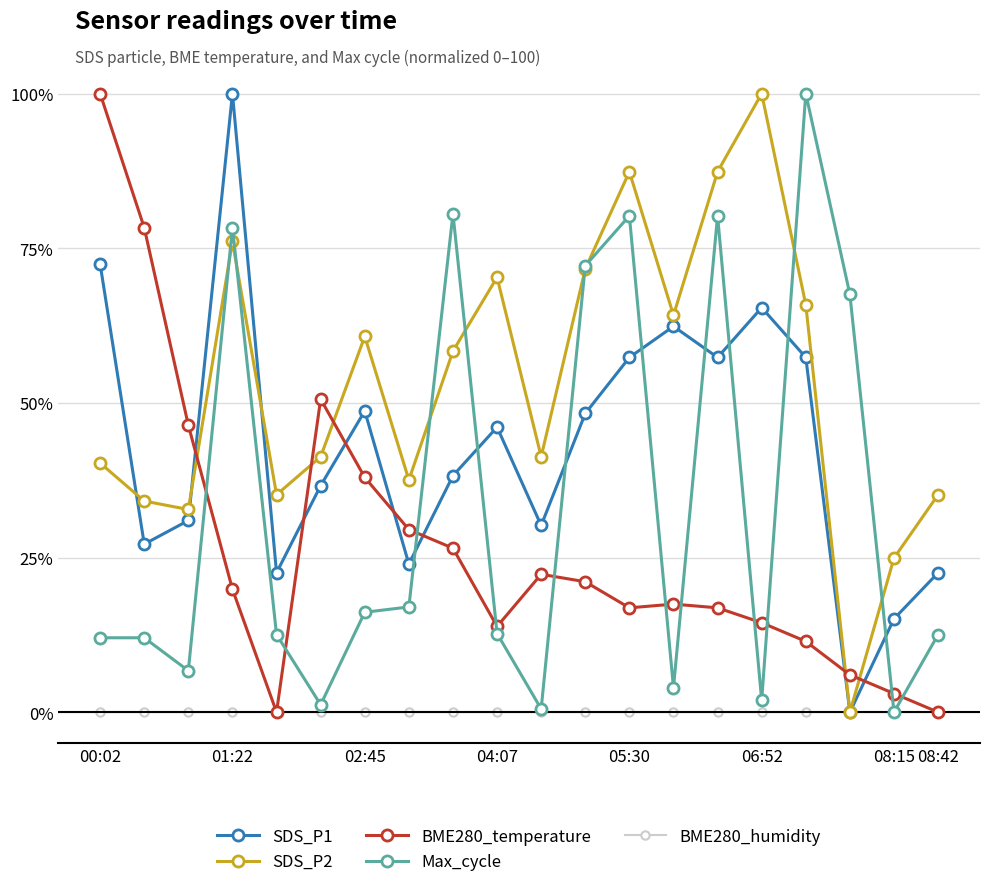

What is the maximum value shown in the chart?

100.0